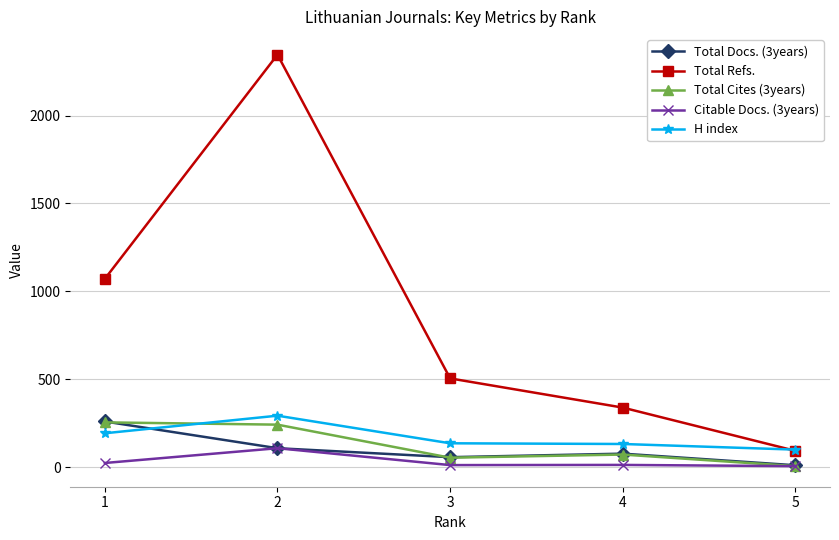

At which label is Total Cites (3years) closest to 130?

4